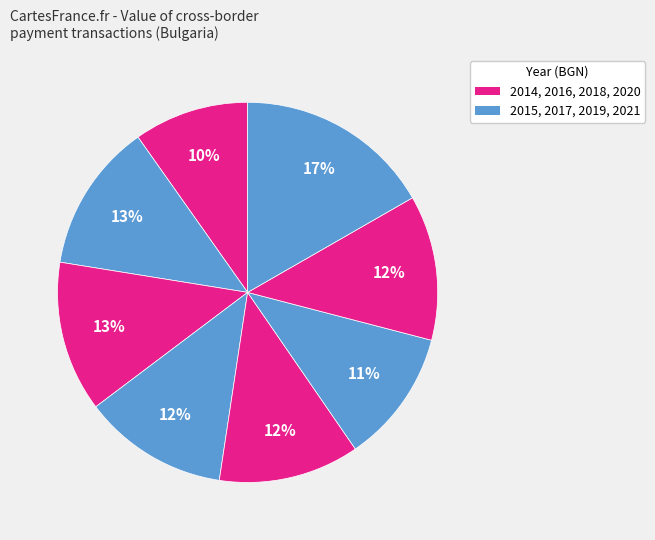

Count the number of slices in the pie.

8